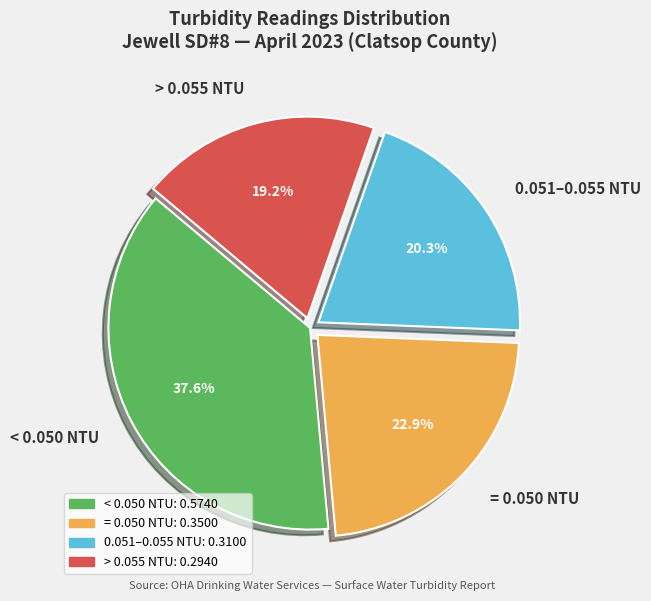

Is < 0.050 NTU the majority of the pie?

No